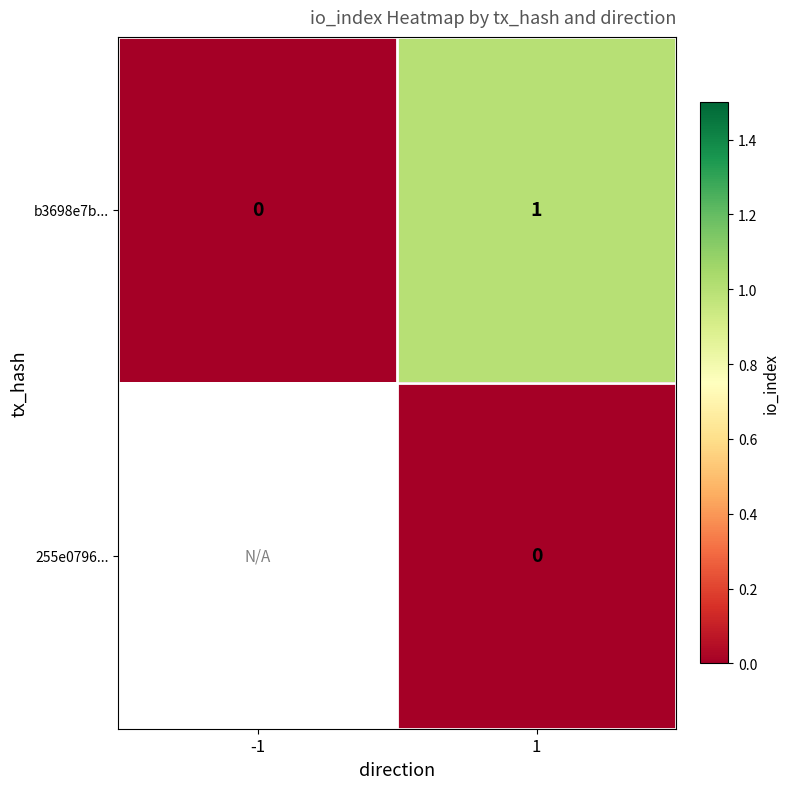

At which label is b3698e7b... closest to 0?

-1